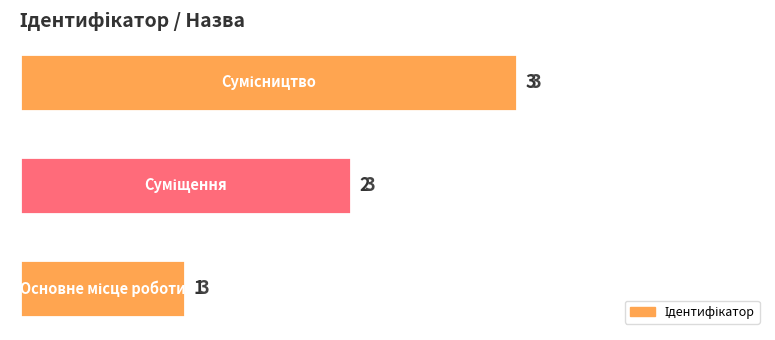

What is the difference between the maximum and minimum values?

2